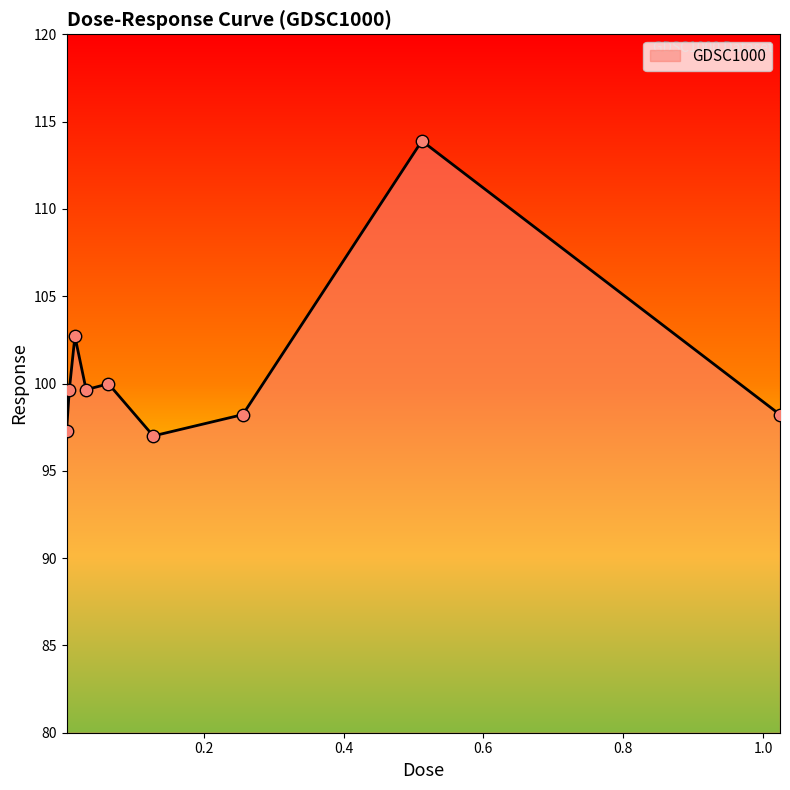

What is the smallest value displayed?

97.0